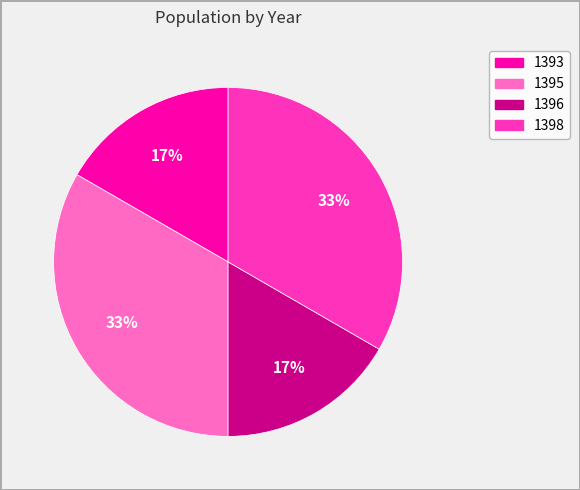

To the nearest percent, what is the combined percentage of 1396 and 1398?

50%